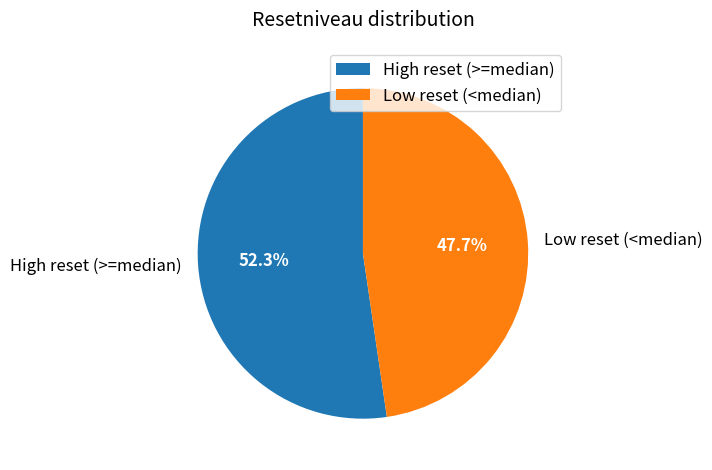

Does any single category account for the majority?

Yes